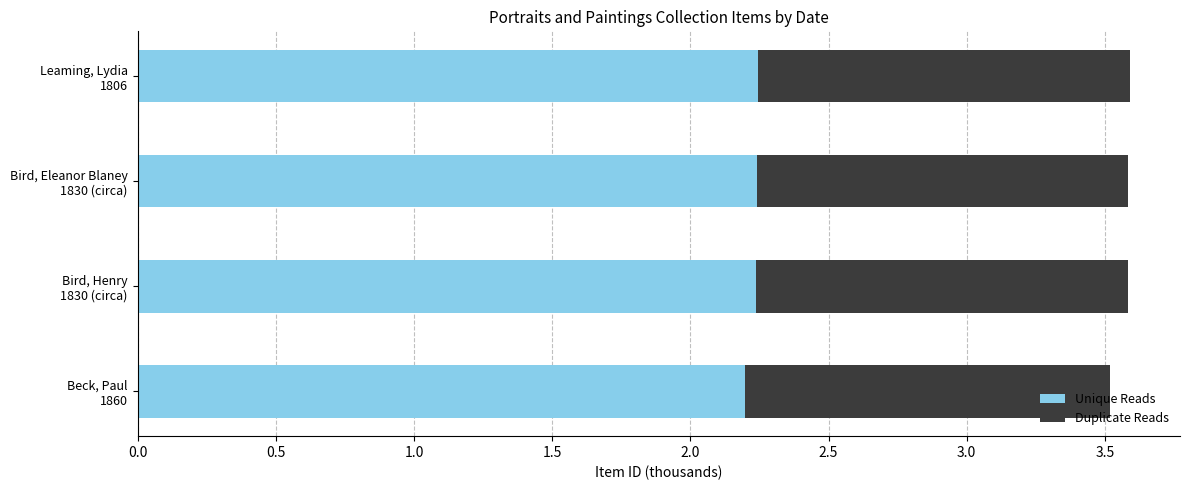

What are all the series names shown in the legend?

Unique Reads, Duplicate Reads